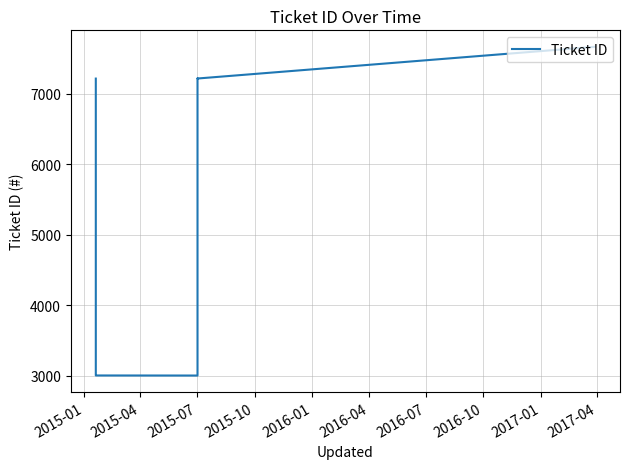

What value does the data have at 2016-04?

7213